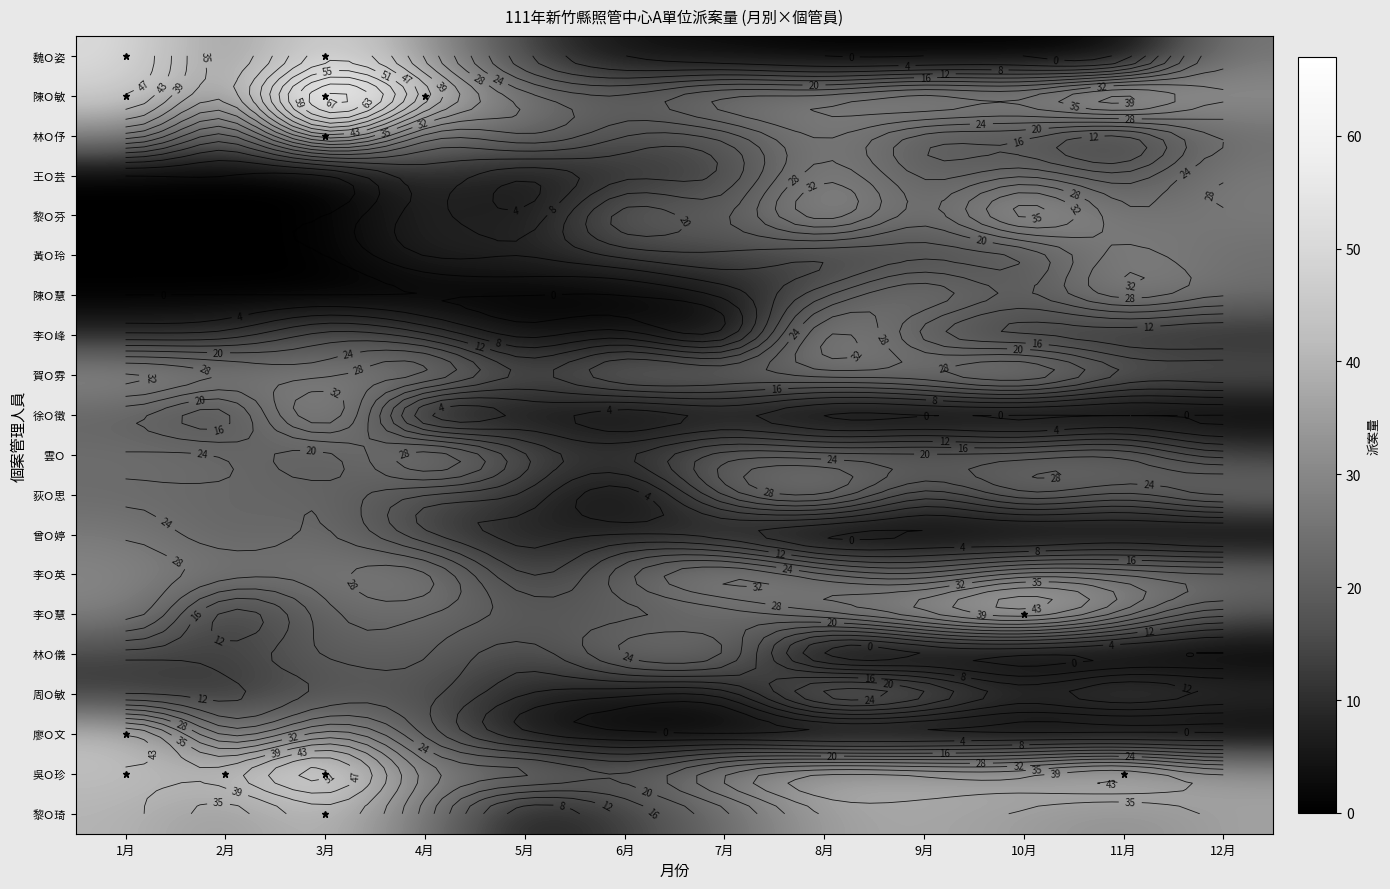

Which series changed the most between 2月 and 12月?

王Ｏ芸